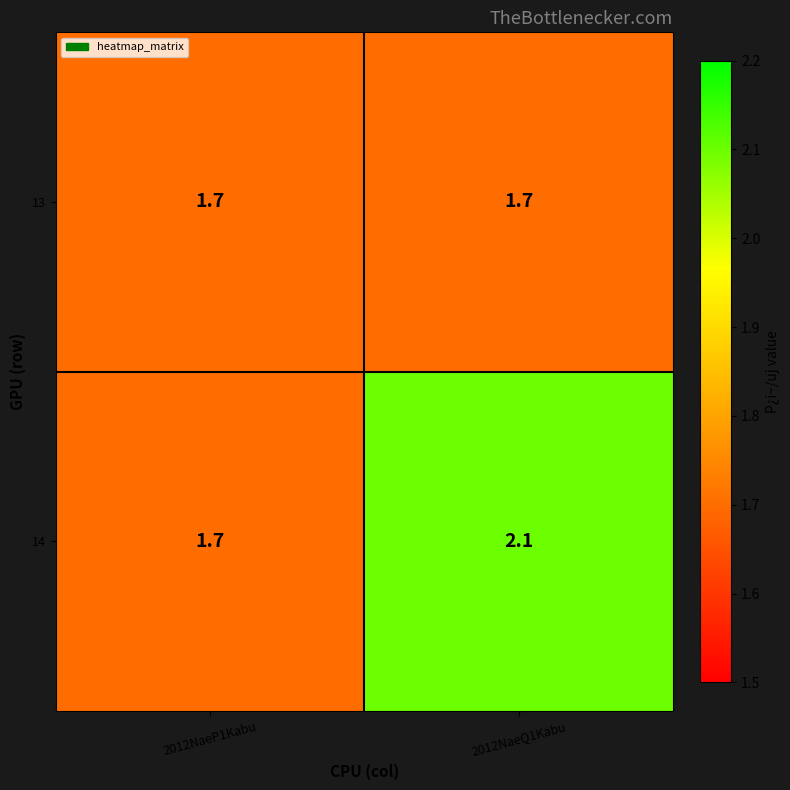

What is the lowest value of the 13 series?

1.7